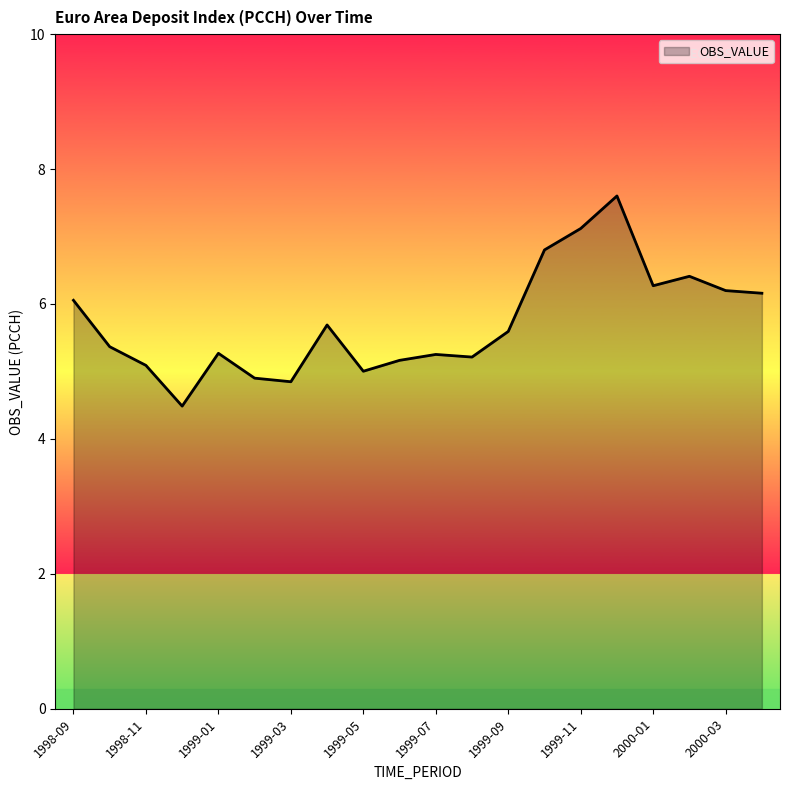

What is the maximum value shown in the chart?

7.6